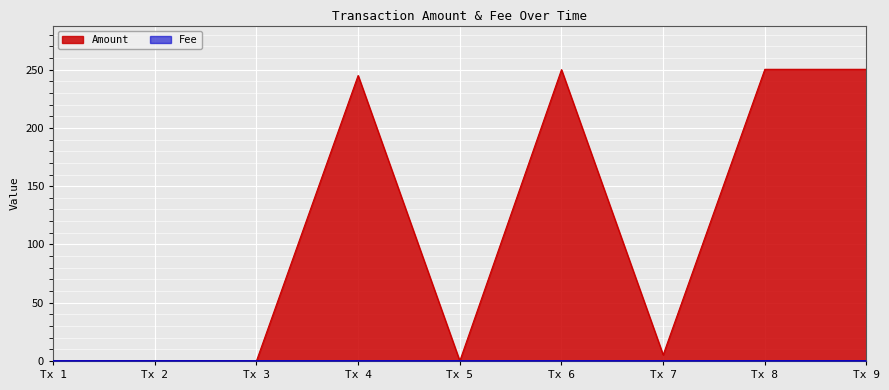

What are all the series names shown in the legend?

Amount, Fee